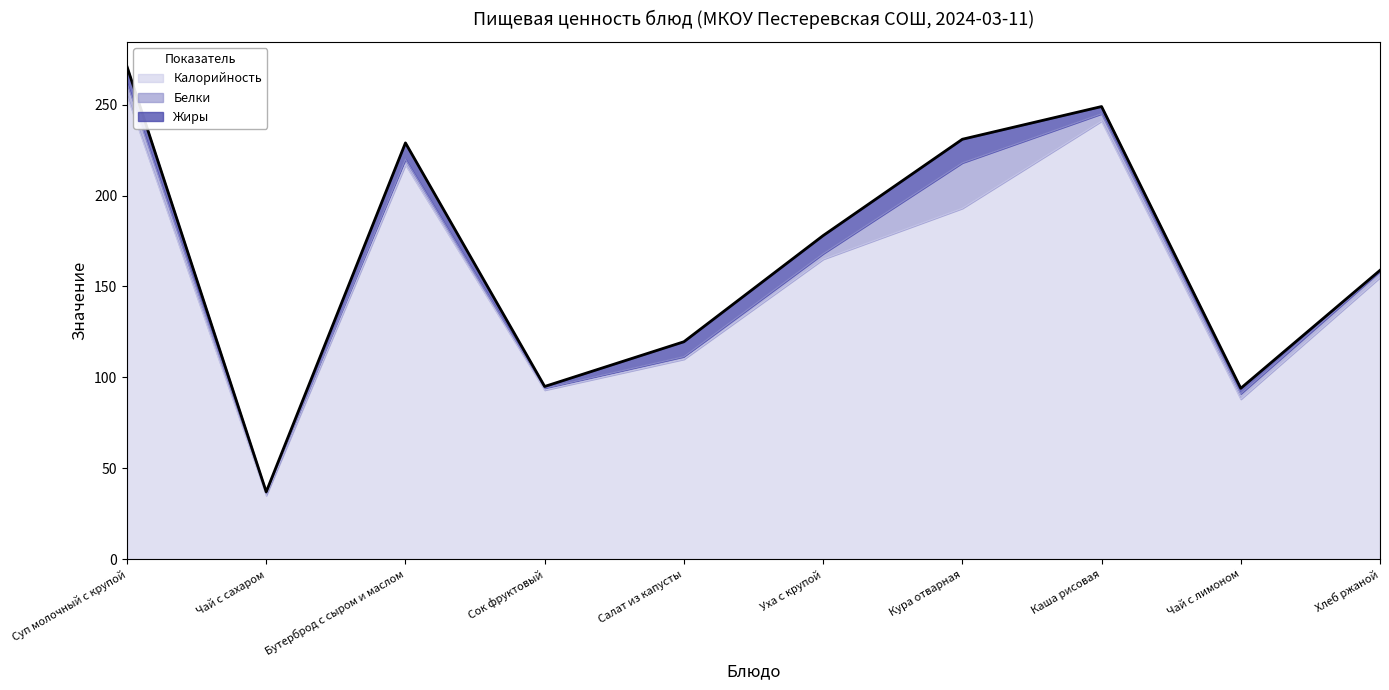

Where is the first local maximum for Жиры?

Бутерброд с сыром и маслом